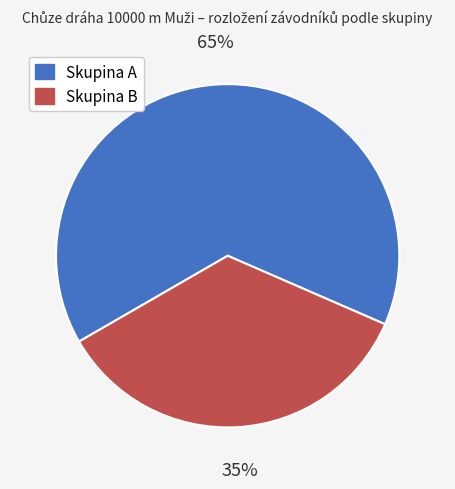

Does Skupina B represent more than half of the total?

No